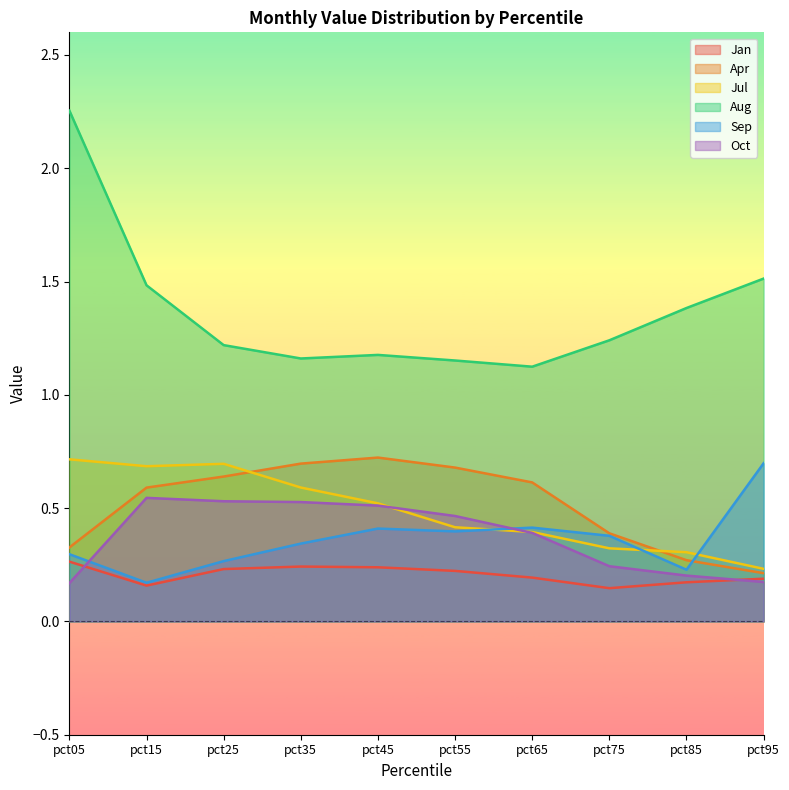

Reading left to right, what are all the values shown in this chart?

Jan: pct05=0.3	pct15=0.2	pct25=0.2	pct35=0.2	pct45=0.2	pct55=0.2	pct65=0.2	pct75=0.1	pct85=0.2	pct95=0.2
Apr: pct05=0.3	pct15=0.6	pct25=0.6	pct35=0.7	pct45=0.7	pct55=0.7	pct65=0.6	pct75=0.4	pct85=0.3	pct95=0.2
Jul: pct05=0.7	pct15=0.7	pct25=0.7	pct35=0.6	pct45=0.5	pct55=0.4	pct65=0.4	pct75=0.3	pct85=0.3	pct95=0.2
Aug: pct05=2.3	pct15=1.5	pct25=1.2	pct35=1.2	pct45=1.2	pct55=1.2	pct65=1.1	pct75=1.2	pct85=1.4	pct95=1.5
Sep: pct05=0.3	pct15=0.2	pct25=0.3	pct35=0.3	pct45=0.4	pct55=0.4	pct65=0.4	pct75=0.4	pct85=0.2	pct95=0.7
Oct: pct05=0.2	pct15=0.5	pct25=0.5	pct35=0.5	pct45=0.5	pct55=0.5	pct65=0.4	pct75=0.2	pct85=0.2	pct95=0.2